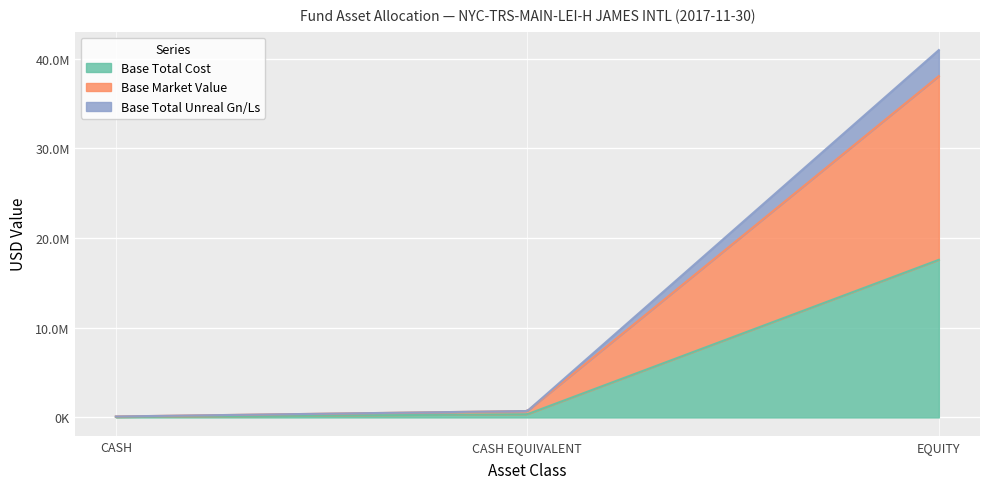

Reading left to right, extract all data points from this chart.

Base Total Cost: CASH=51779.3	CASH EQUIVALENT=357279.2	EQUITY=17570919.0
Base Market Value: CASH=54010.6	CASH EQUIVALENT=357279.2	EQUITY=20475808.4
Base Total Unreal Gn/Ls: CASH=2231.3	CASH EQUIVALENT=0.0	EQUITY=2904889.4